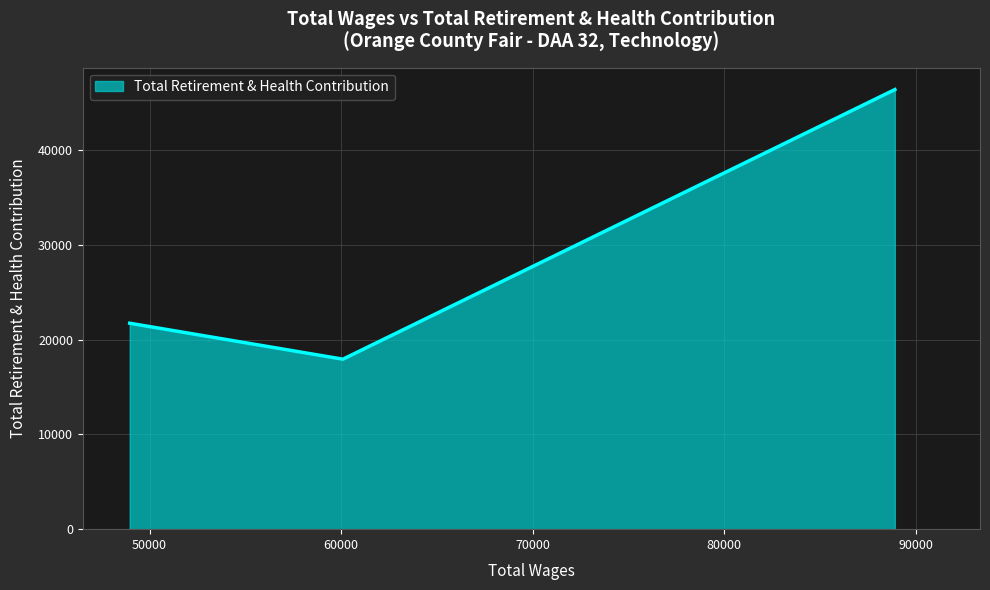

What is the sum of all values?

86051